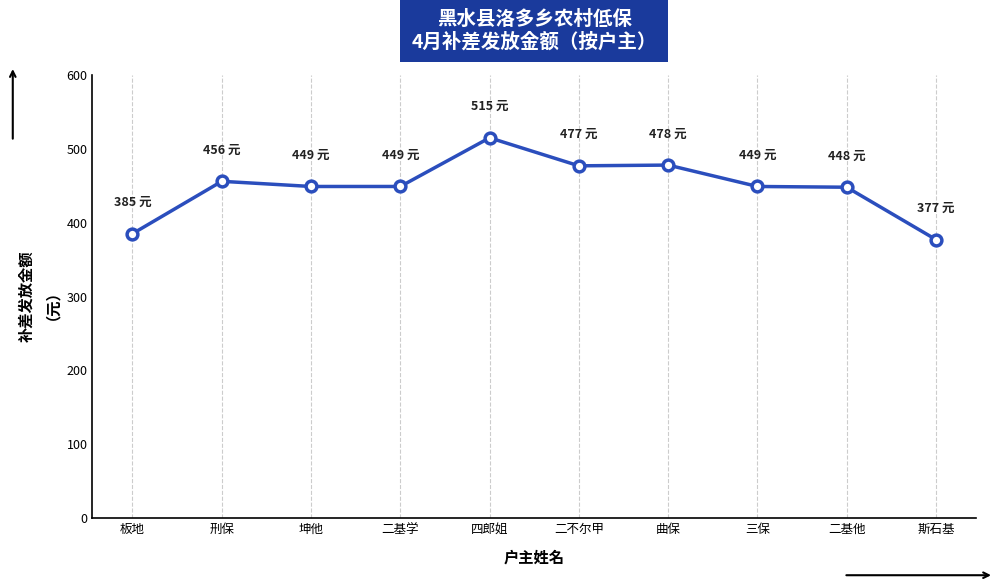

Which has a higher value, 二基学 or 四郎姐?

四郎姐